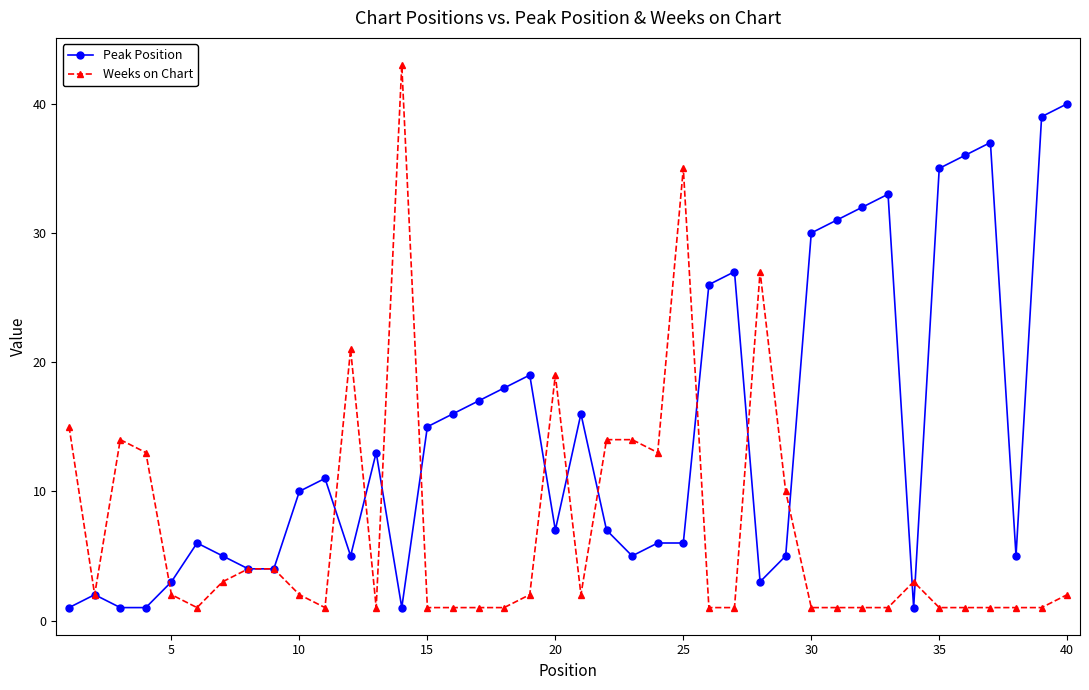

True or false: Peak Position and Weeks on Chart intersect in this chart.

True